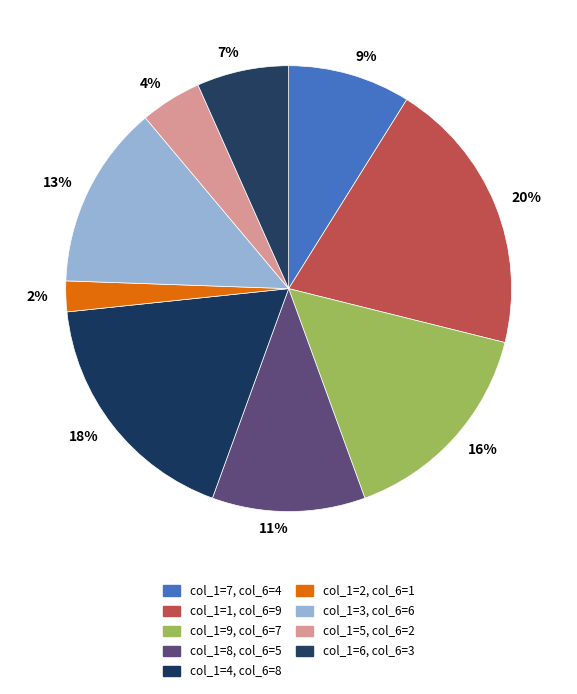

What percentage is the col_1=5 slice, to the nearest percent?

4%